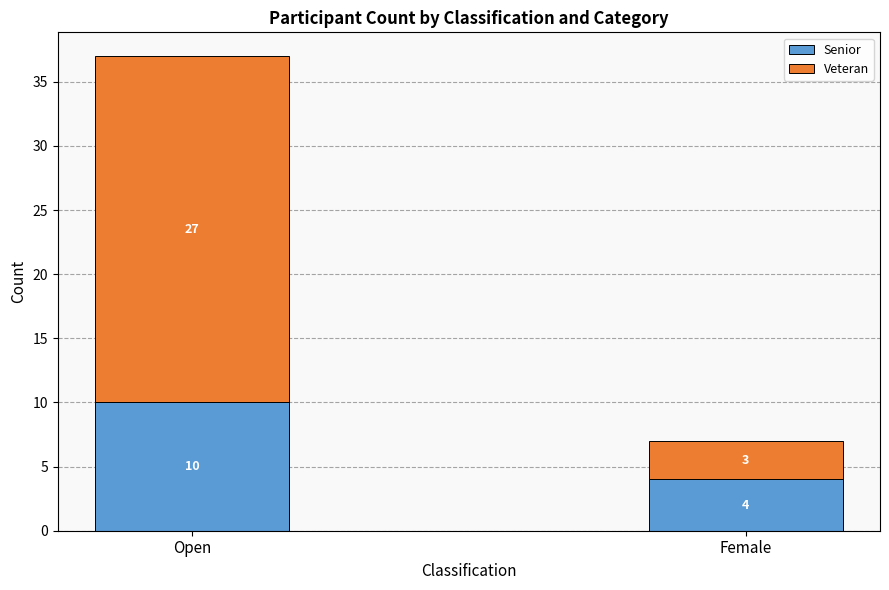

What is the difference between the maximum and minimum values in the Senior series?

6